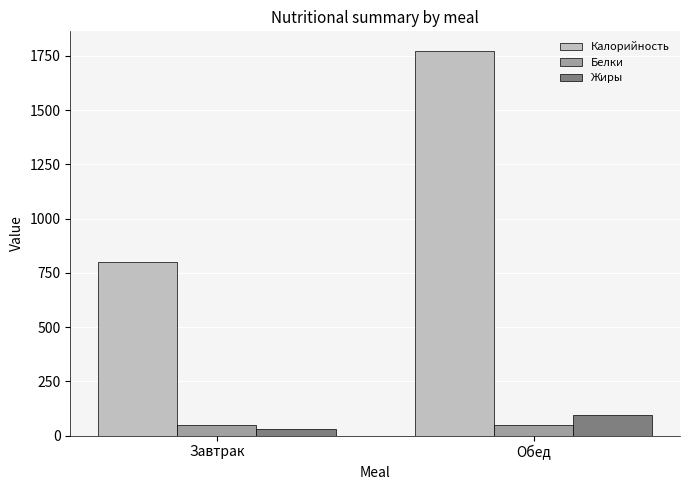

The value of Калорийность at Завтрак is 1408.9. True or false?

False